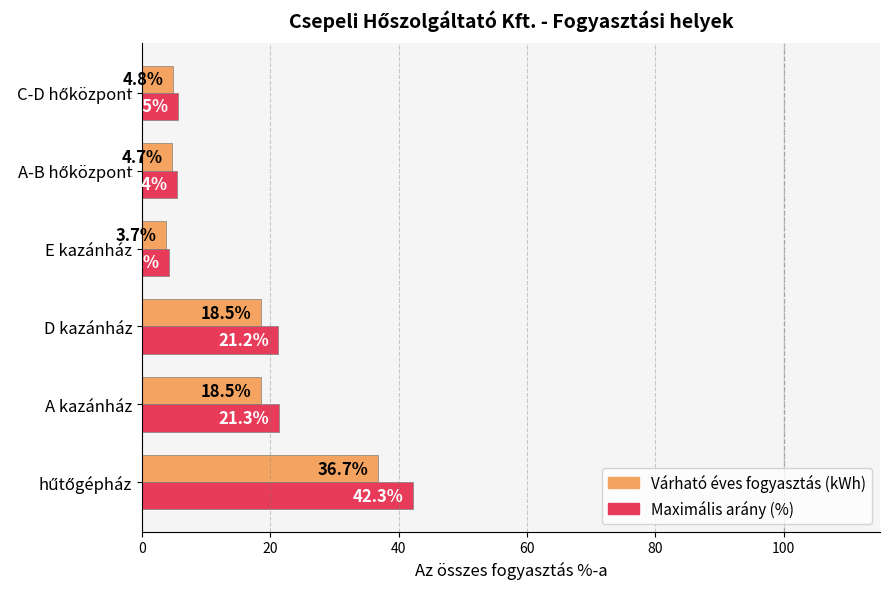

At which label is Maximális arány (%) closest to 23?

A kazánház